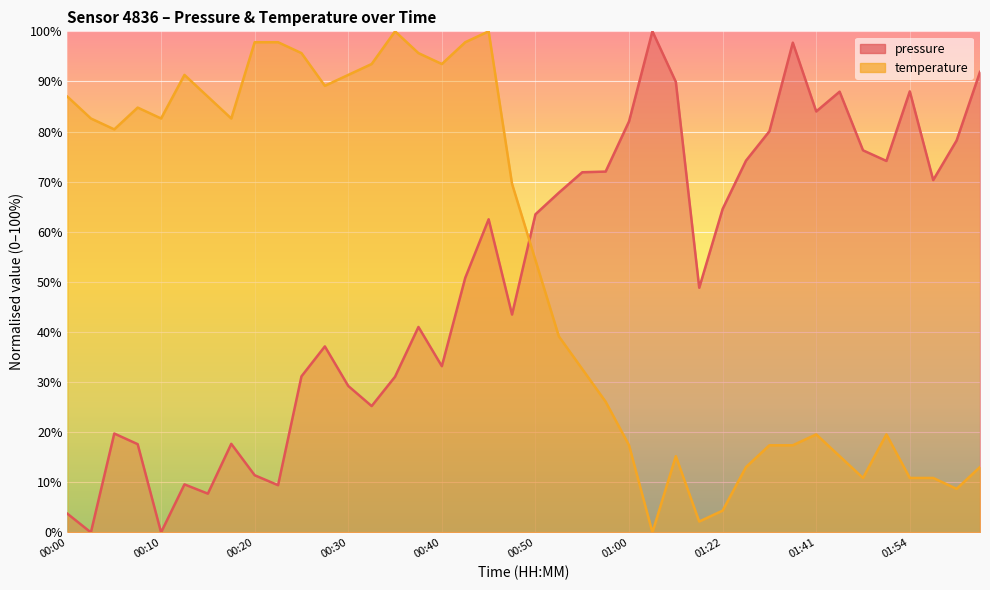

How many interior local peaks does the pressure series have?

10